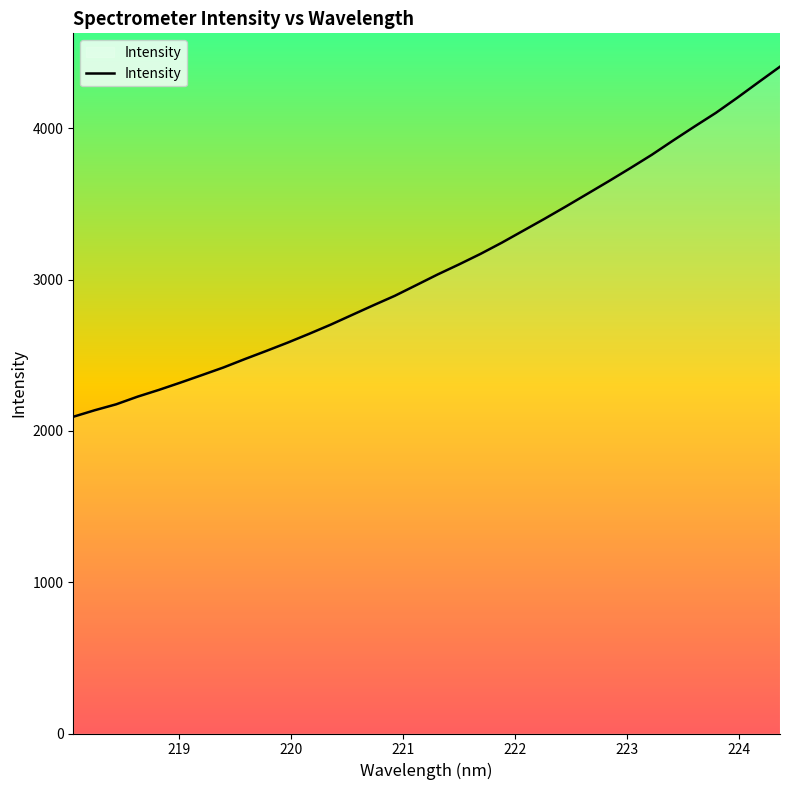

How many lines are shown in the chart?

1